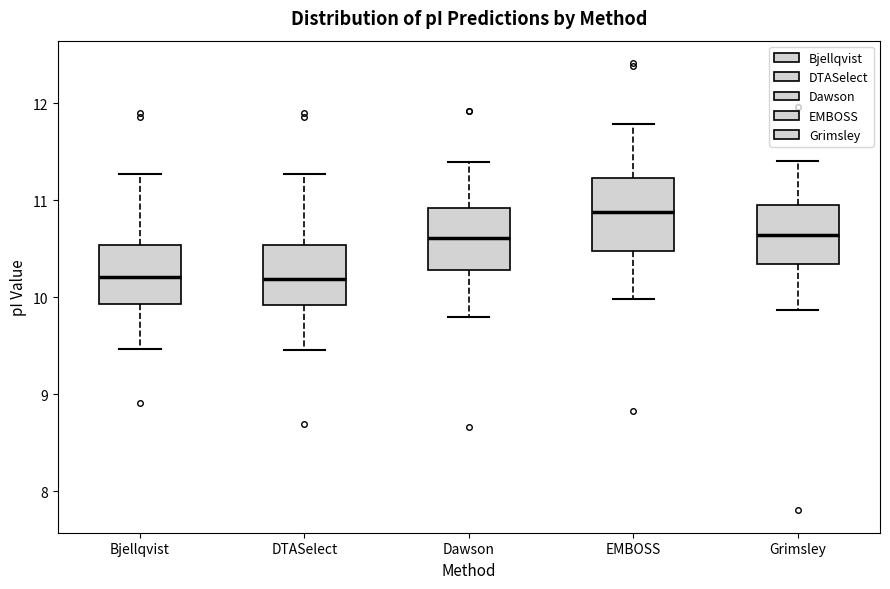

Which box has the highest median line?

EMBOSS